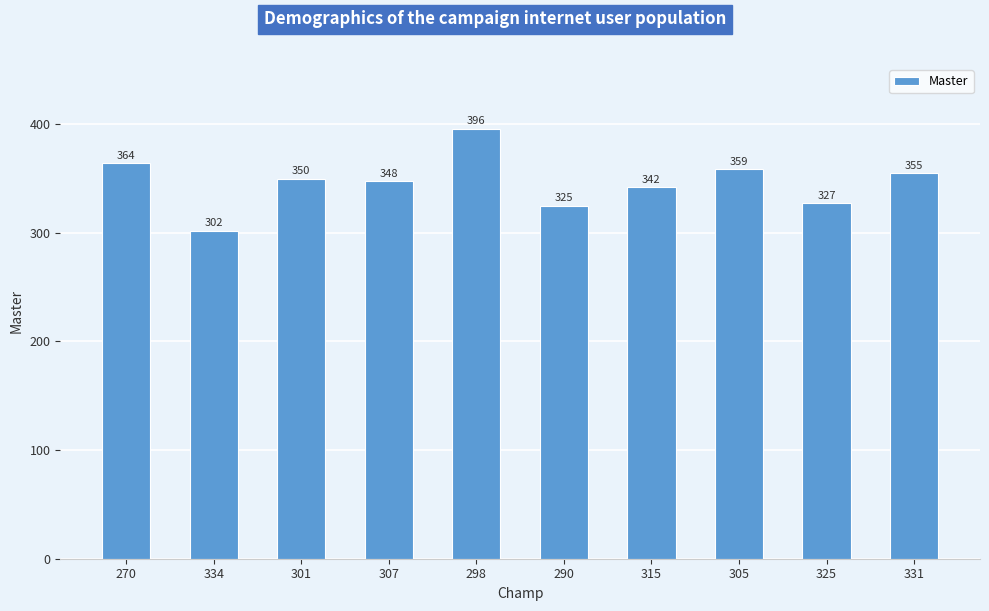

Reading left to right, extract all data points from this chart.

270=364	334=302	301=350	307=348	298=396	290=325	315=342	305=359	325=327	331=355